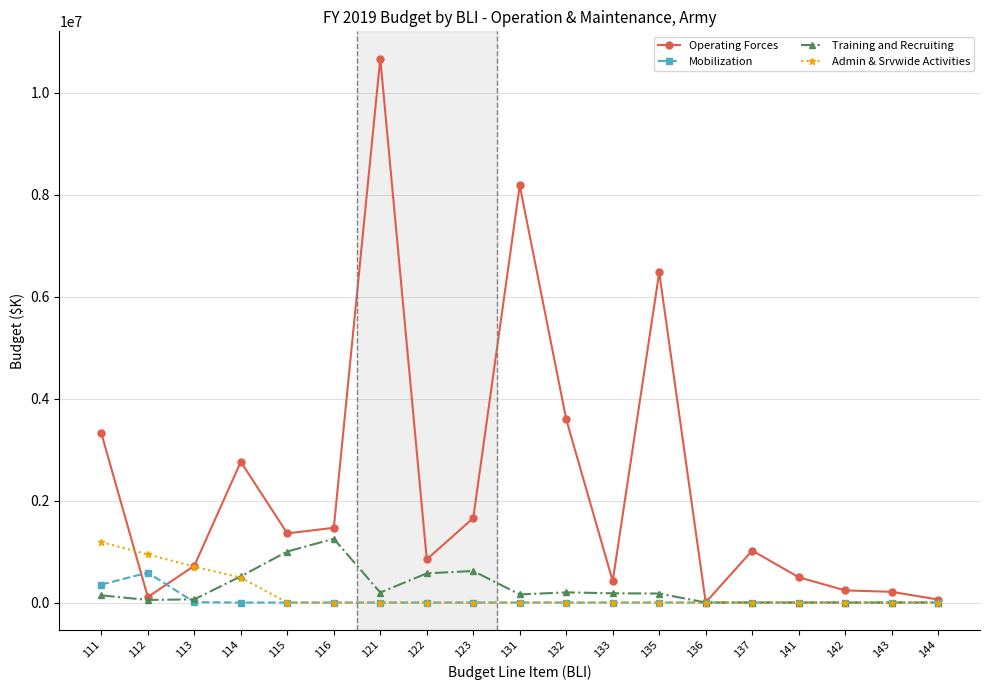

Does the chart have visible grid lines?

Yes